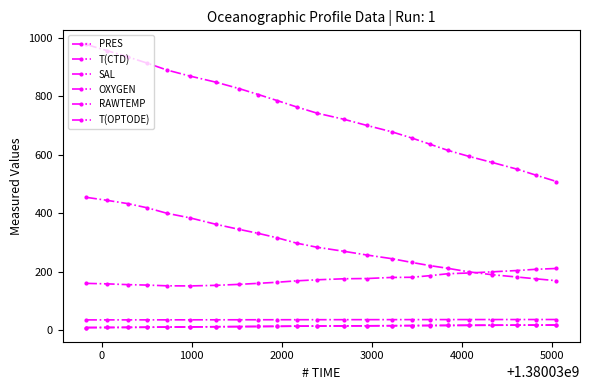

What is the average value of the RAWTEMP series?

296.3